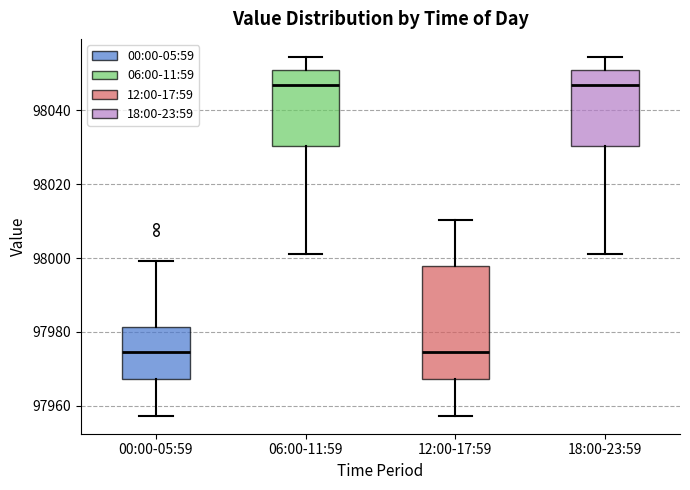

Comparing the boxes themselves (not the whiskers), which one is the tallest?

12:00-17:59